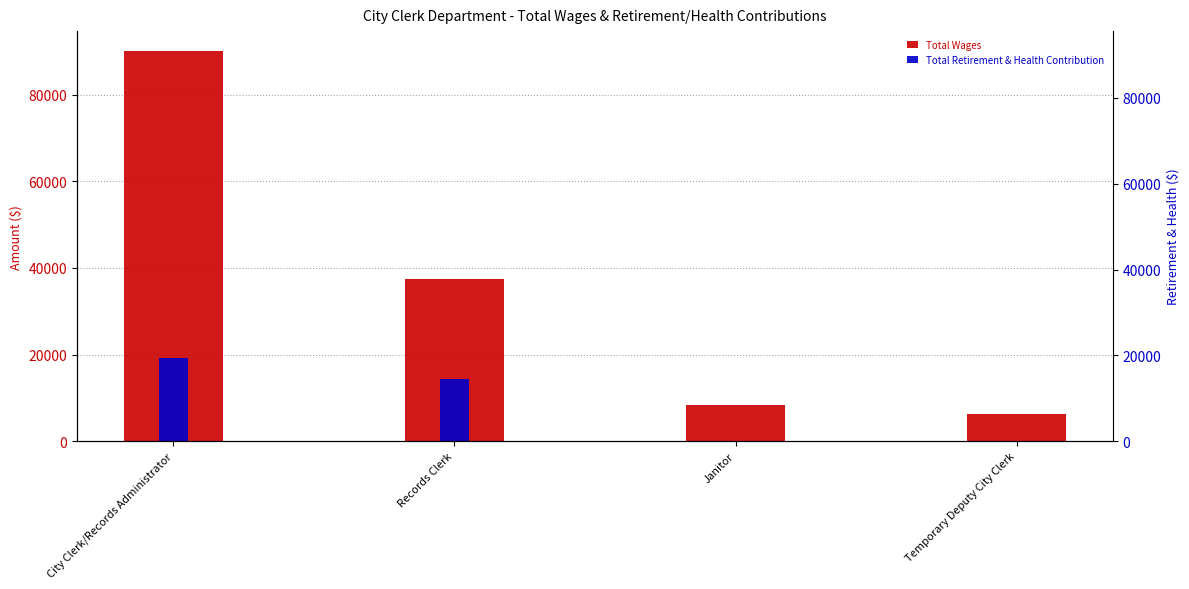

What is the label of the 2nd bar from the left?

Records Clerk